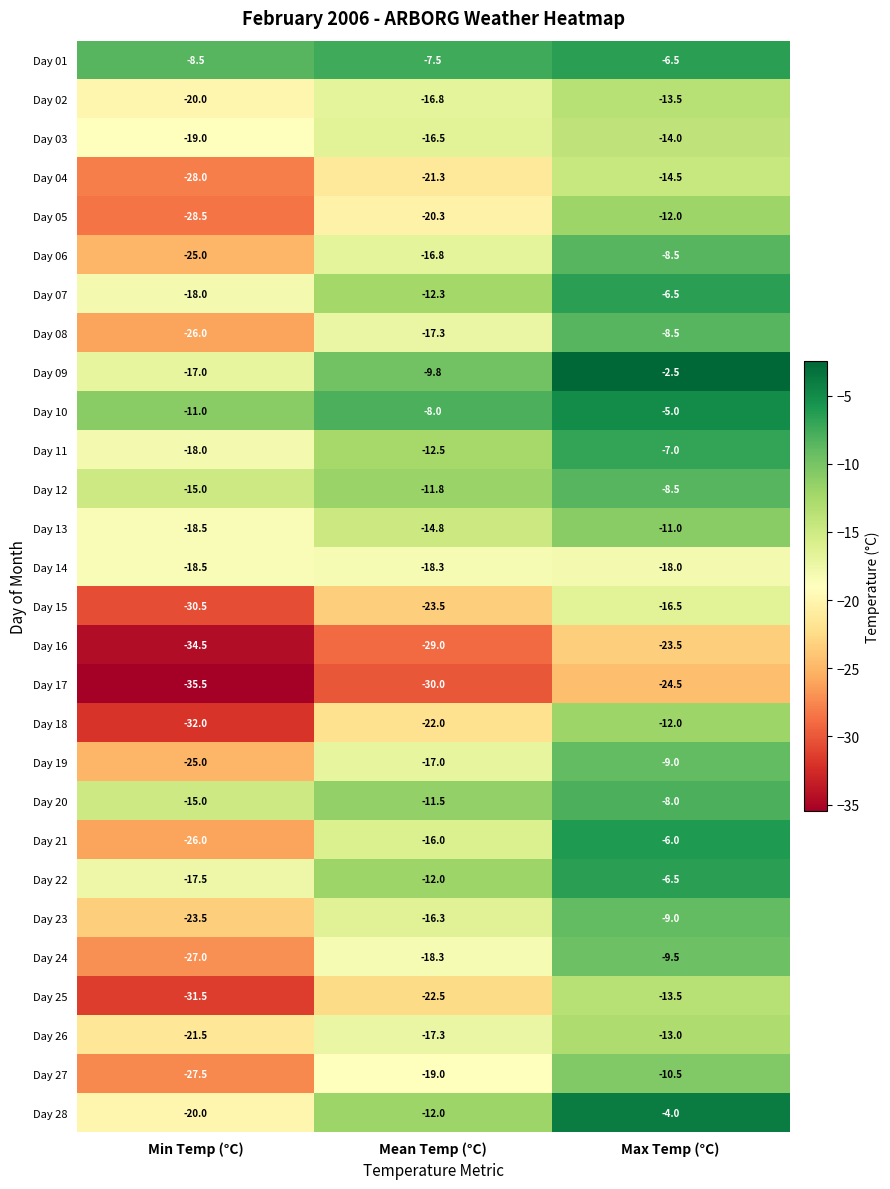

What is the spread (max minus min) of values at Mean Temp (°C)?

22.5